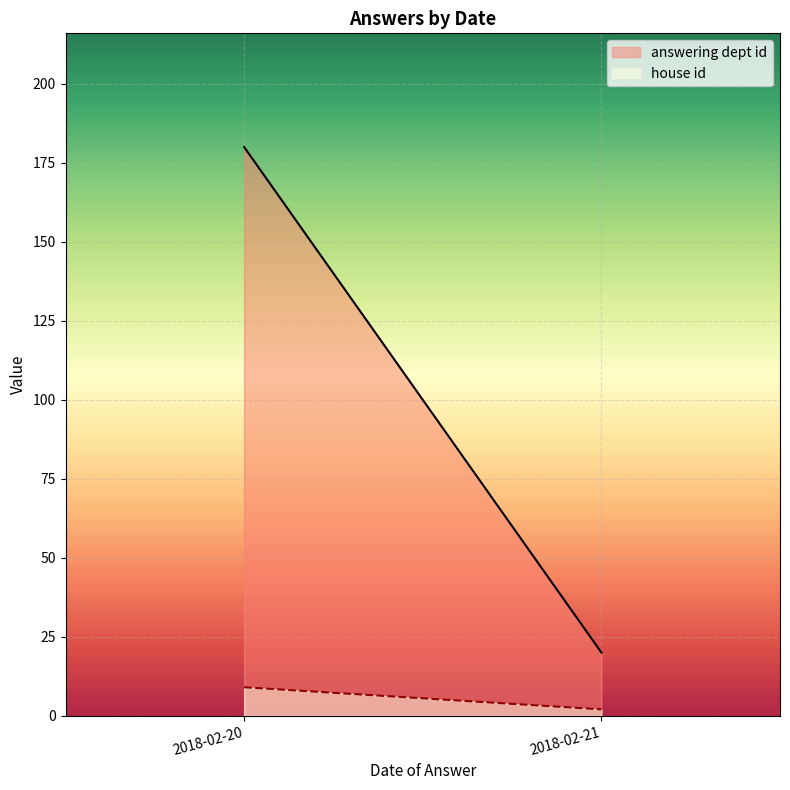

Between 2018-02-20 and 2018-02-21, which series saw the biggest shift?

answering dept id